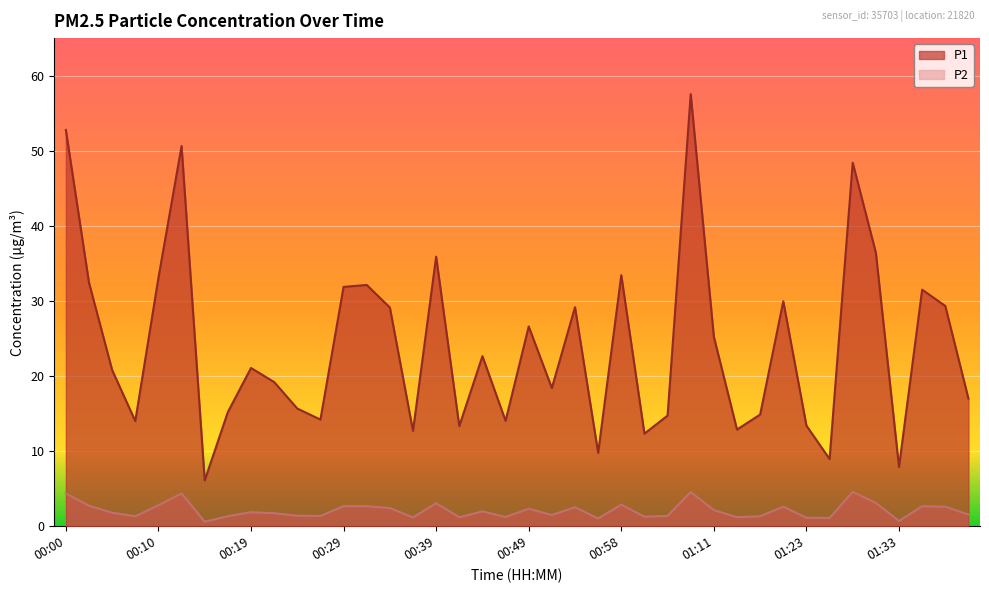

What is the minimum value for P2?

0.6